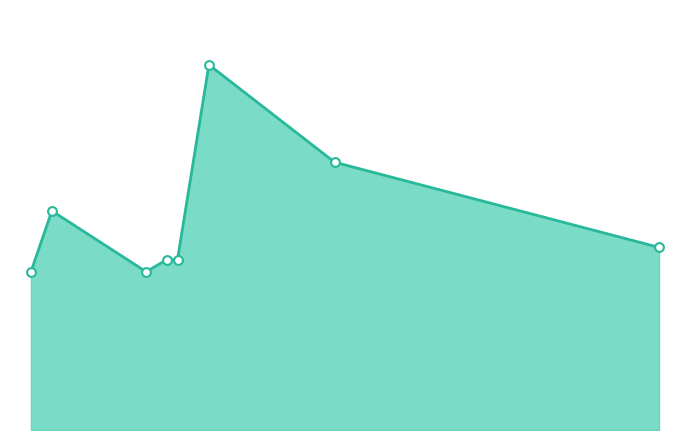

At how many categories does at least one series exceed 326?

6